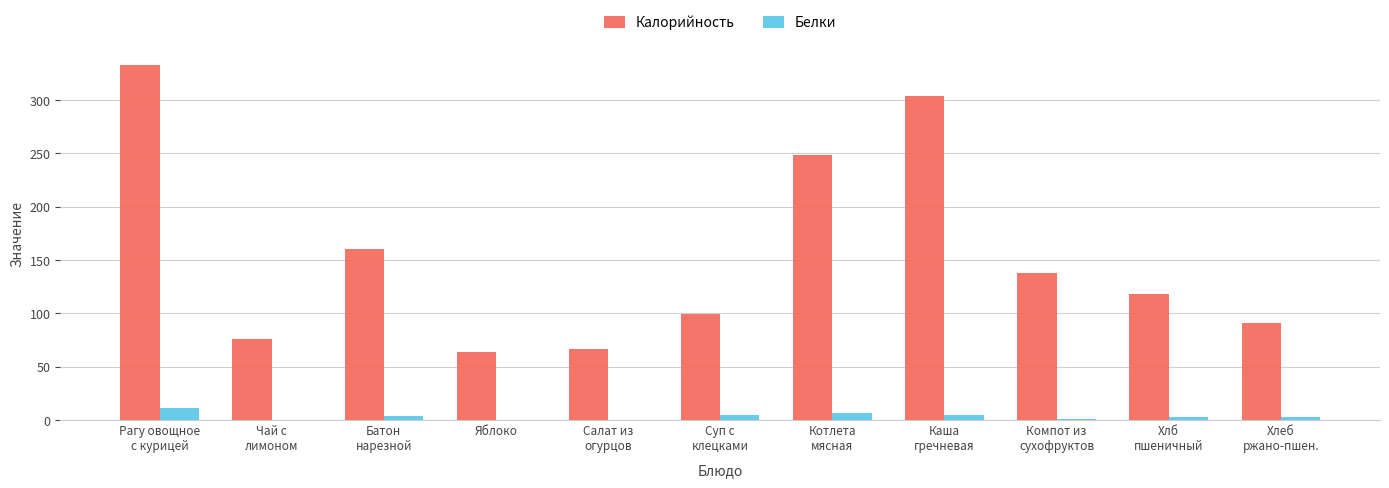

How many data points does each series have?

11